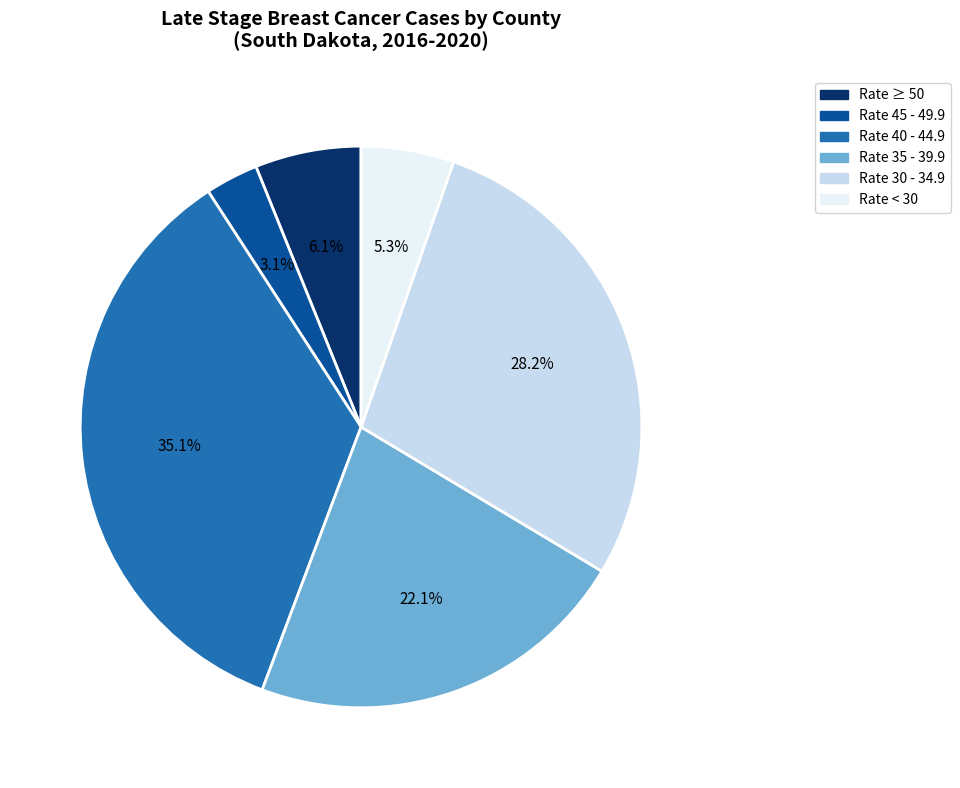

Is there a majority slice in this chart?

No